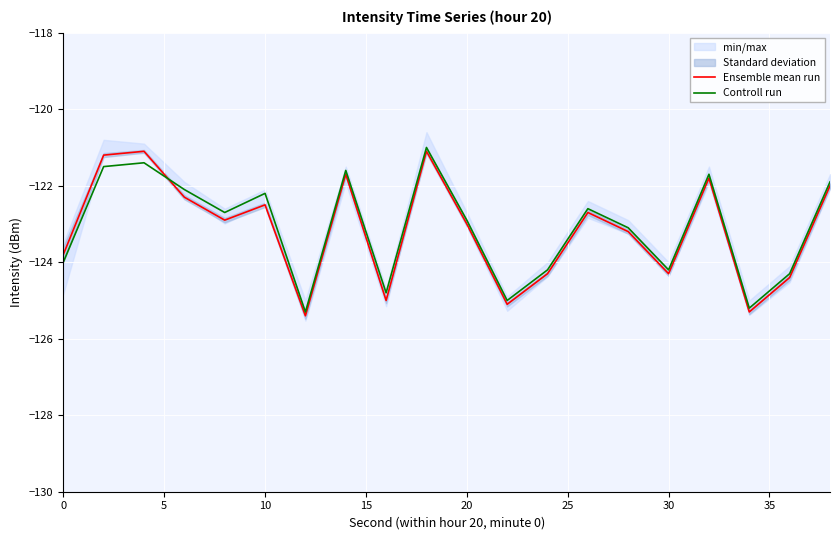

Reading right to left, transcribe all the data shown in this chart.

Ensemble mean run: -122.0	-124.4	-125.3	-121.8	-124.3	-123.2	-122.7	-124.3	-125.1	-123.0	-121.1	-125.0	-121.7	-125.4	-122.5	-122.9	-122.3	-121.1	-121.2	-123.8
Controll run: -121.9	-124.3	-125.2	-121.7	-124.2	-123.1	-122.6	-124.2	-125.0	-122.9	-121.0	-124.8	-121.6	-125.3	-122.2	-122.7	-122.1	-121.4	-121.5	-124.0